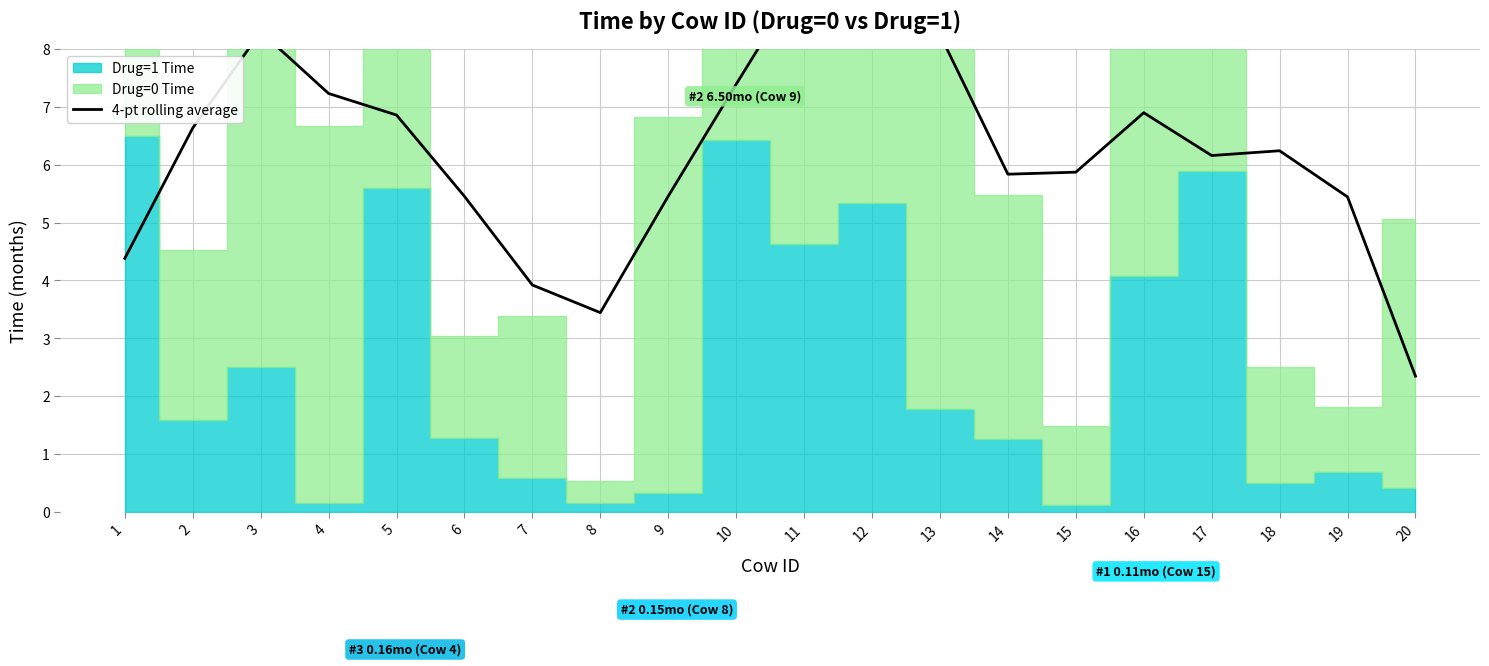

Reading left to right, list all the values displayed in this chart.

1=4.4	2=6.6	3=8.3	4=7.2	5=6.9	6=5.5	7=3.9	8=3.4	9=5.5	10=7.4	11=9.3	12=9.7	13=8.2	14=5.8	15=5.9	16=6.9	17=6.2	18=6.2	19=5.4	20=2.3